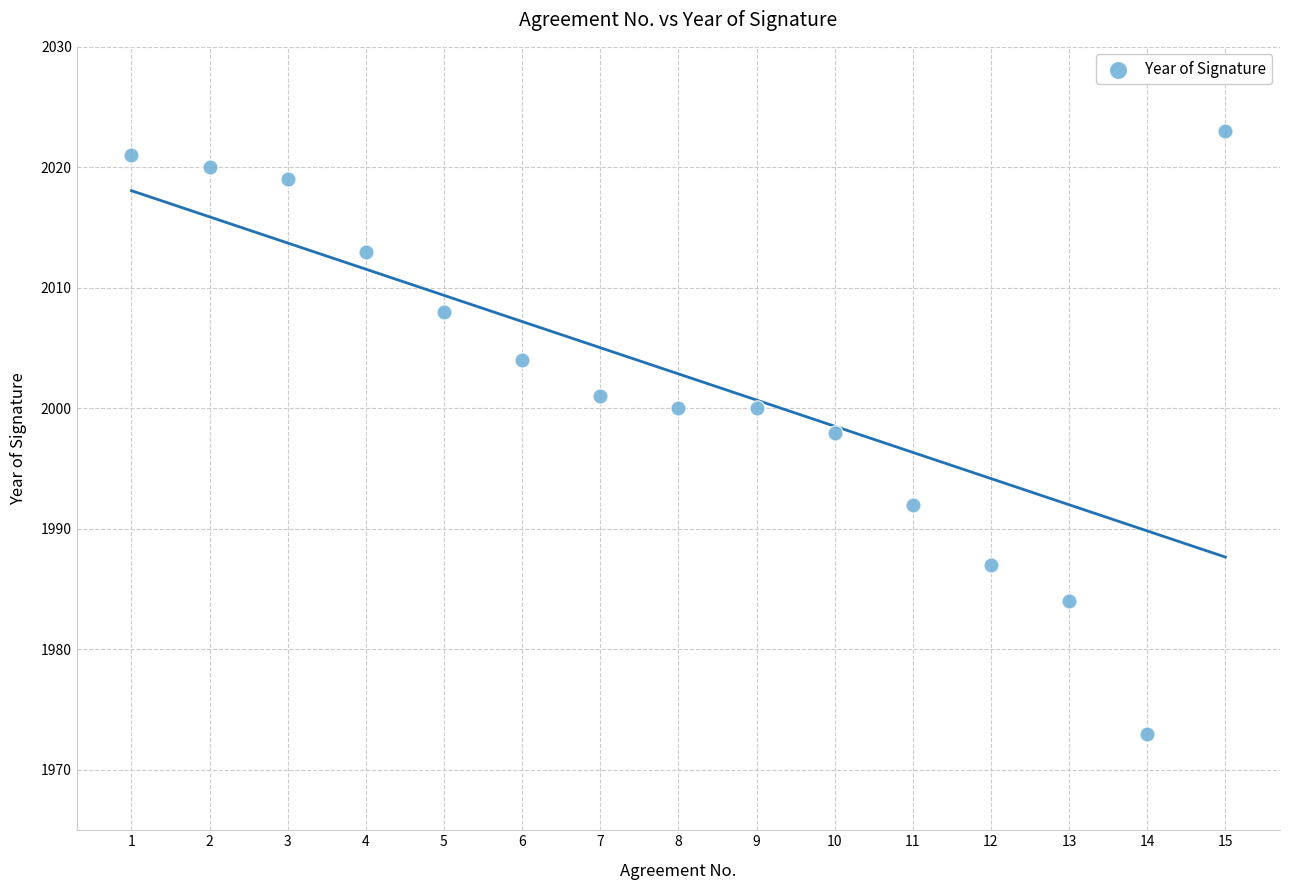

What is the range of X values (max minus min)?

14